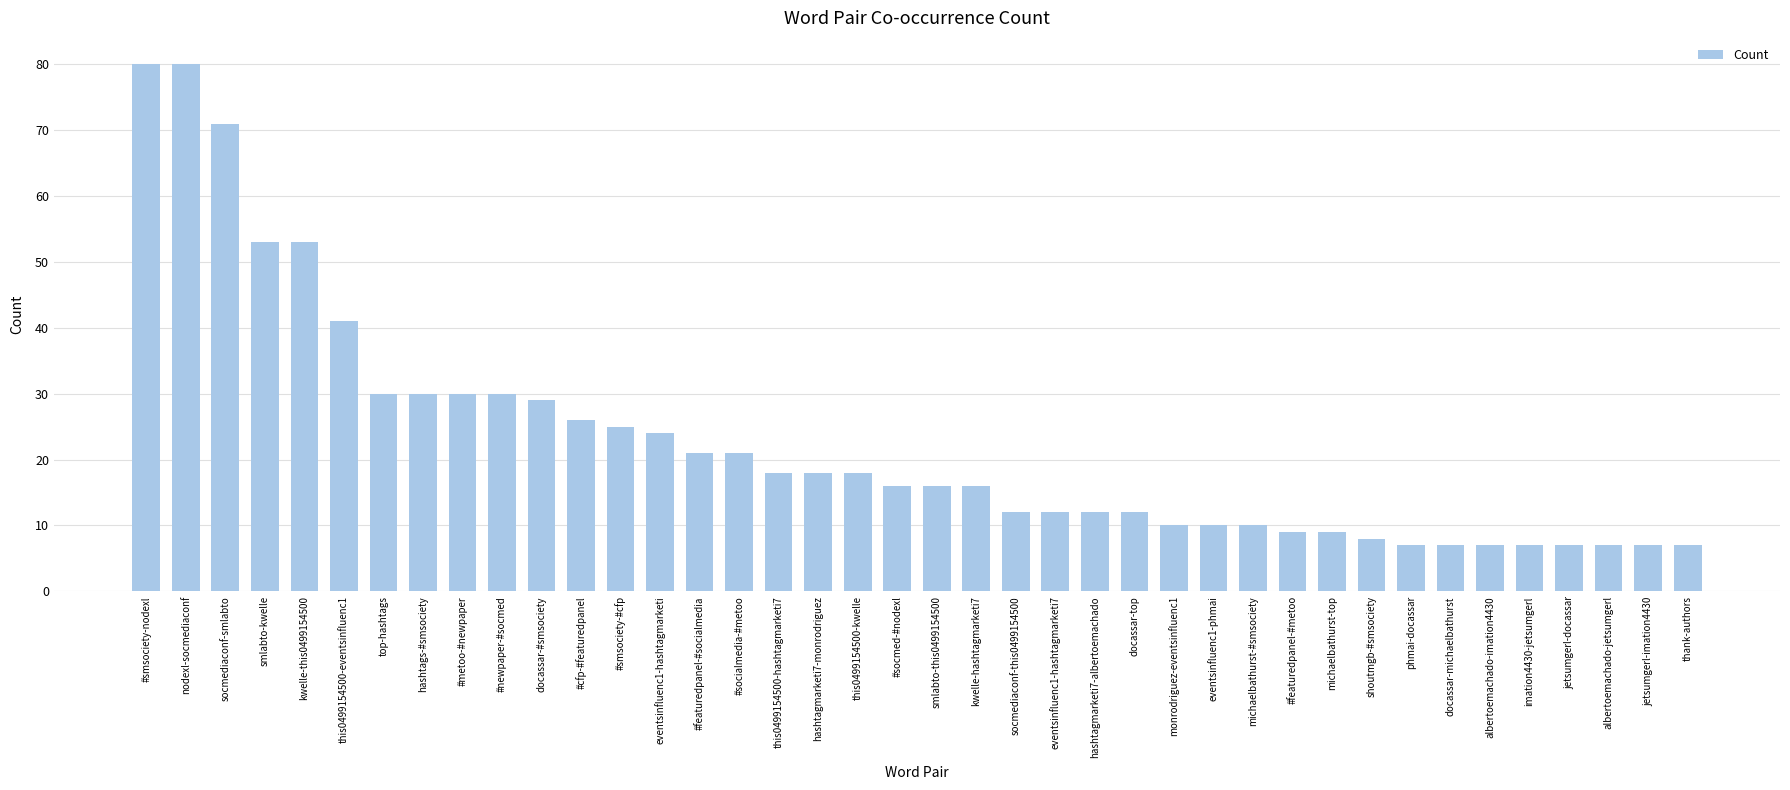

Between docassar-top and #smsociety-nodexl, which is larger?

#smsociety-nodexl